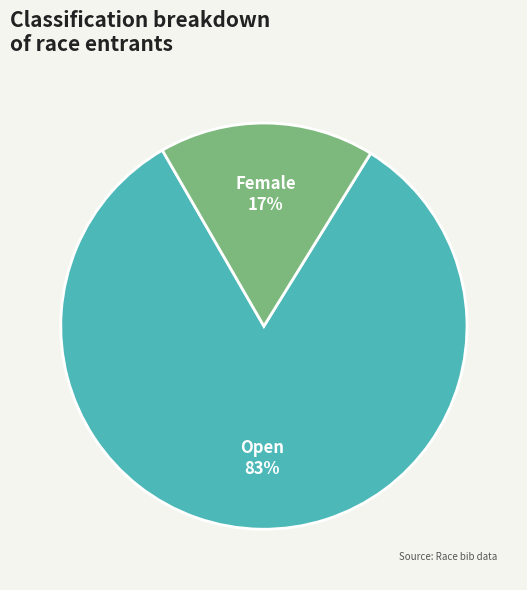

Does Open represent more than half of the total?

Yes